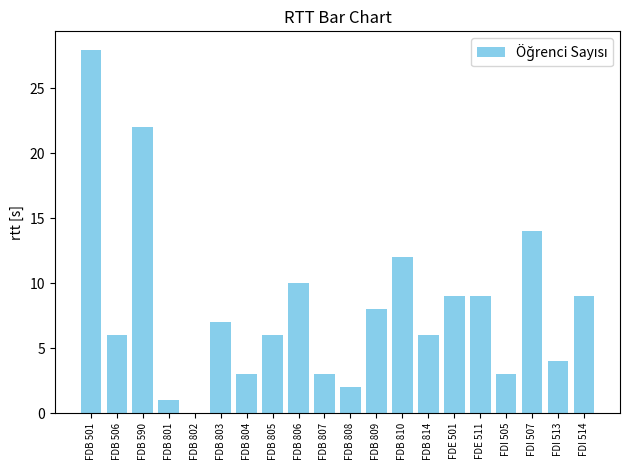

Reading left to right, what are all the values shown in this chart?

FDB 501=28	FDB 506=6	FDB 590=22	FDB 801=1	FDB 802=0	FDB 803=7	FDB 804=3	FDB 805=6	FDB 806=10	FDB 807=3	FDB 808=2	FDB 809=8	FDB 810=12	FDB 814=6	FDE 501=9	FDE 511=9	FDI 505=3	FDI 507=14	FDI 513=4	FDI 514=9